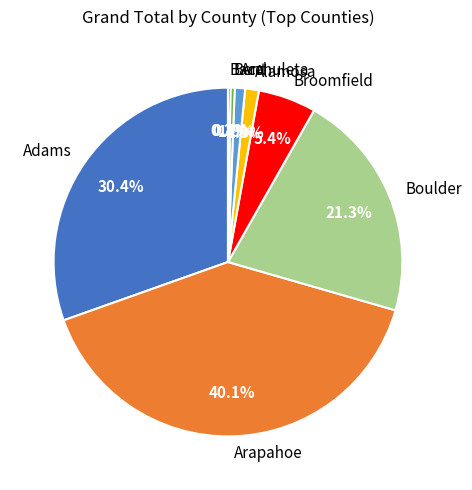

How much of the chart is everything except Arapahoe?

59.9%